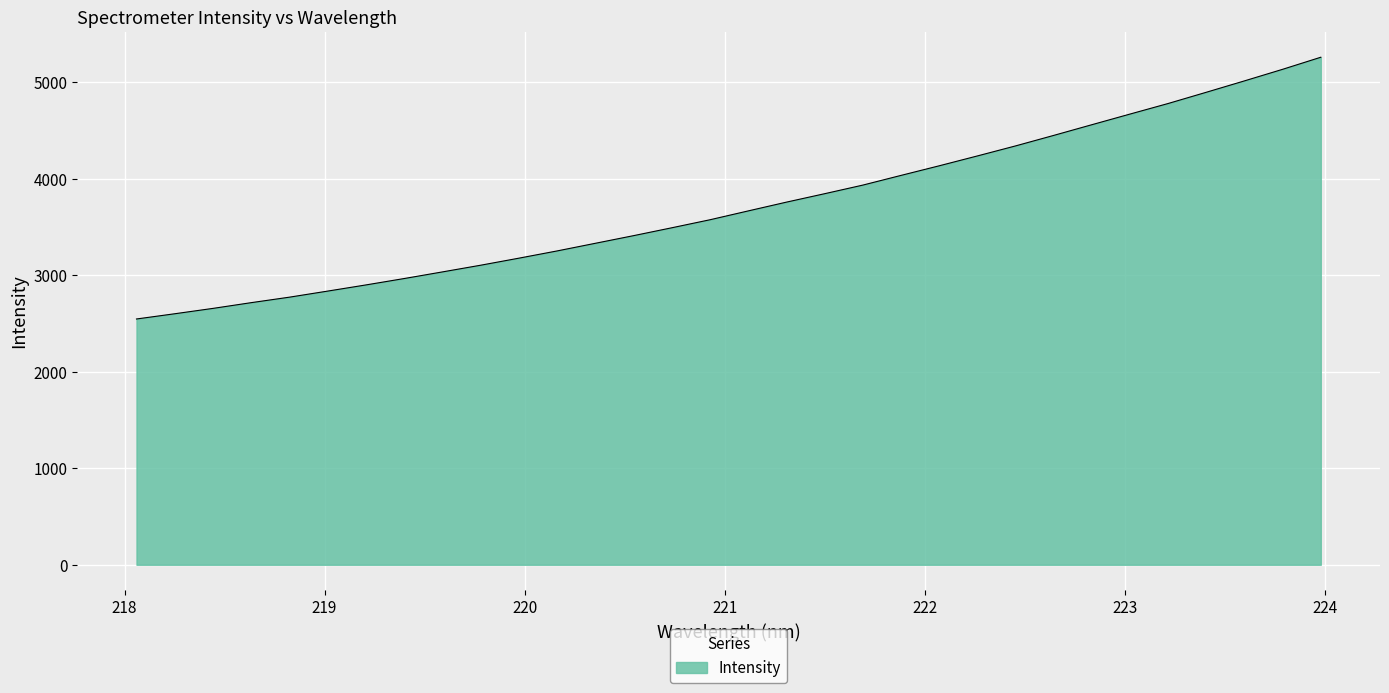

What is the difference between the maximum and minimum values?

2712.1